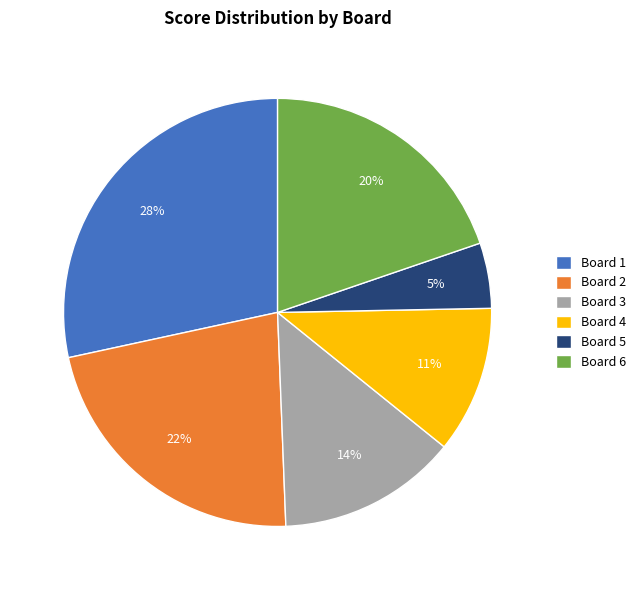

The Board 3 slice represents 23% of the pie. True or false?

False